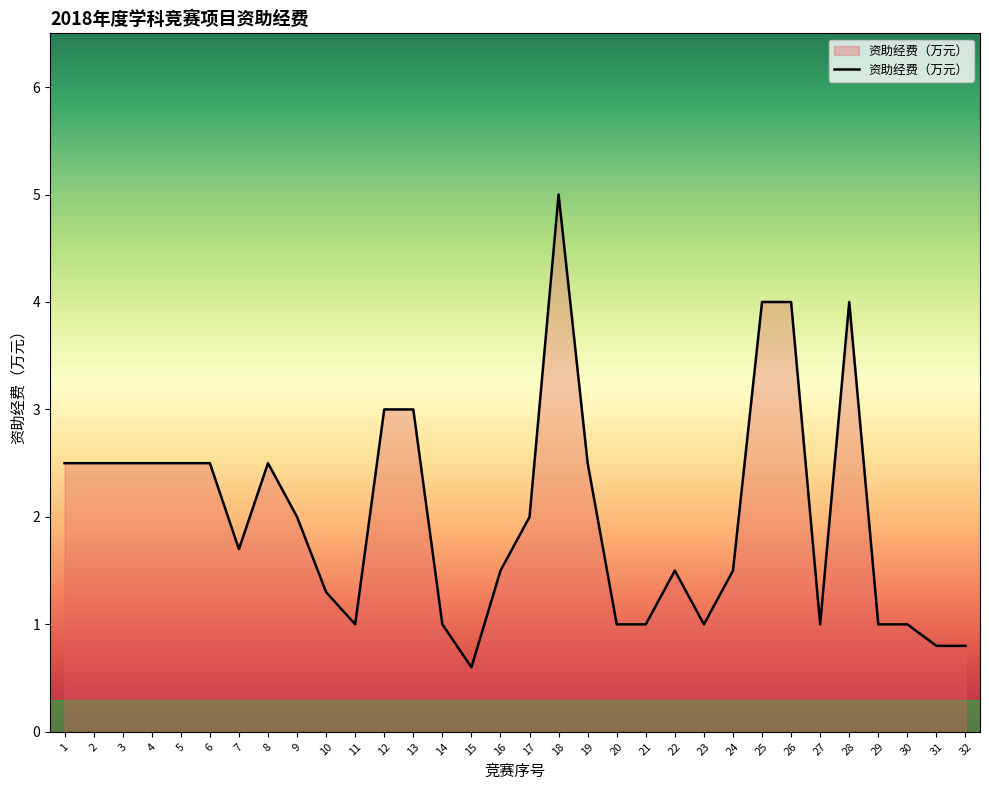

Reading left to right, transcribe all the data shown in this chart.

2.5	2.5	2.5	2.5	2.5	2.5	1.7	2.5	2.0	1.3	1.0	3.0	3.0	1.0	0.6	1.5	2.0	5.0	2.5	1.0	1.0	1.5	1.0	1.5	4.0	4.0	1.0	4.0	1.0	1.0	0.8	0.8